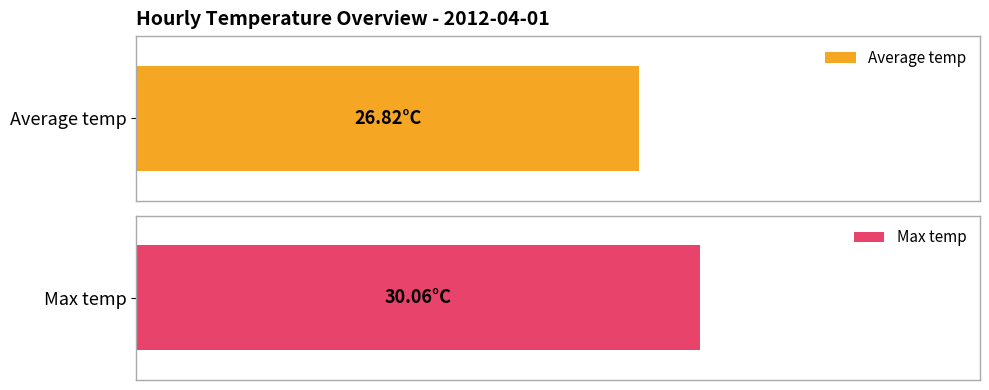

What are all the series names shown in the legend?

Average temp, Max temp